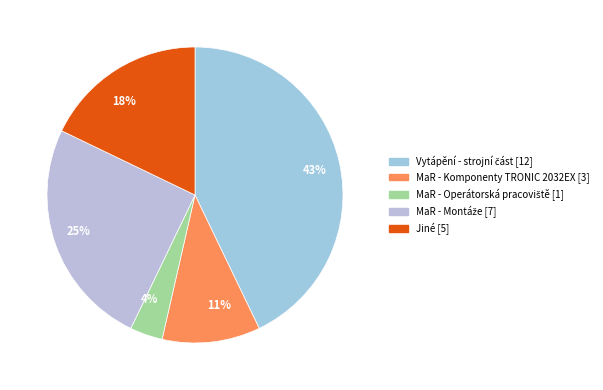

What is the change in value from MaR - Komponenty TRONIC 2032EX to MaR - Montáže?

+4